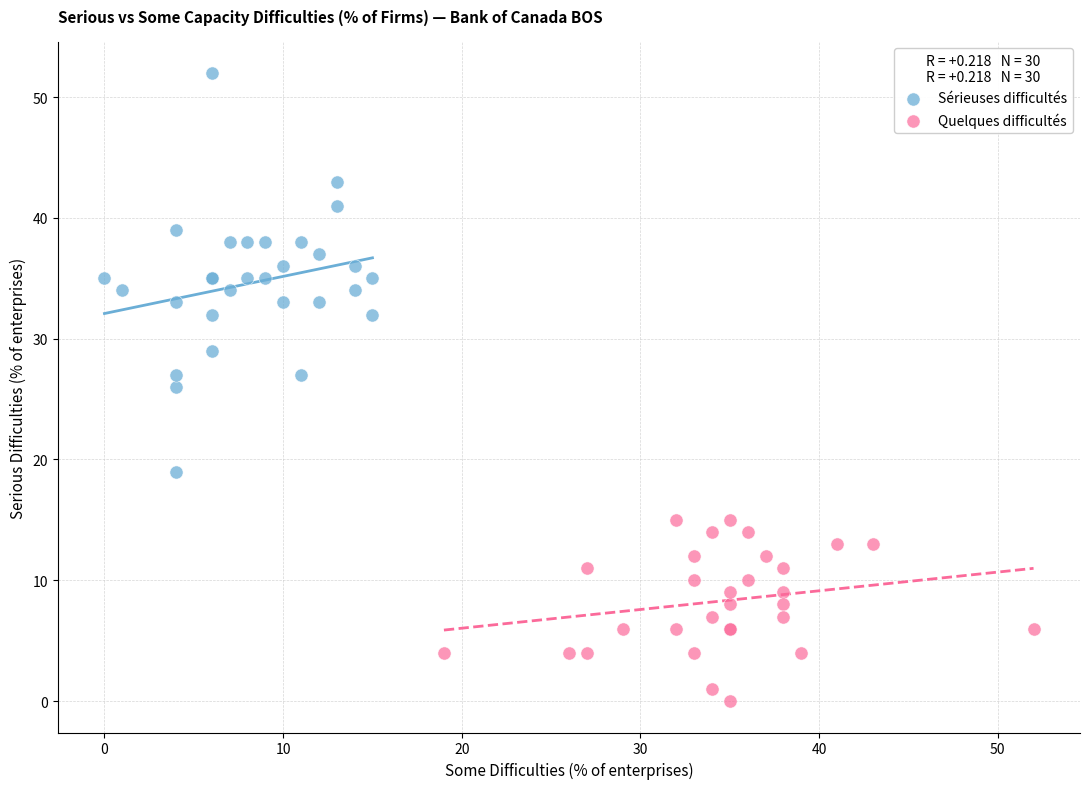

Which series has the widest spread of Y values?

Sérieuses difficultés